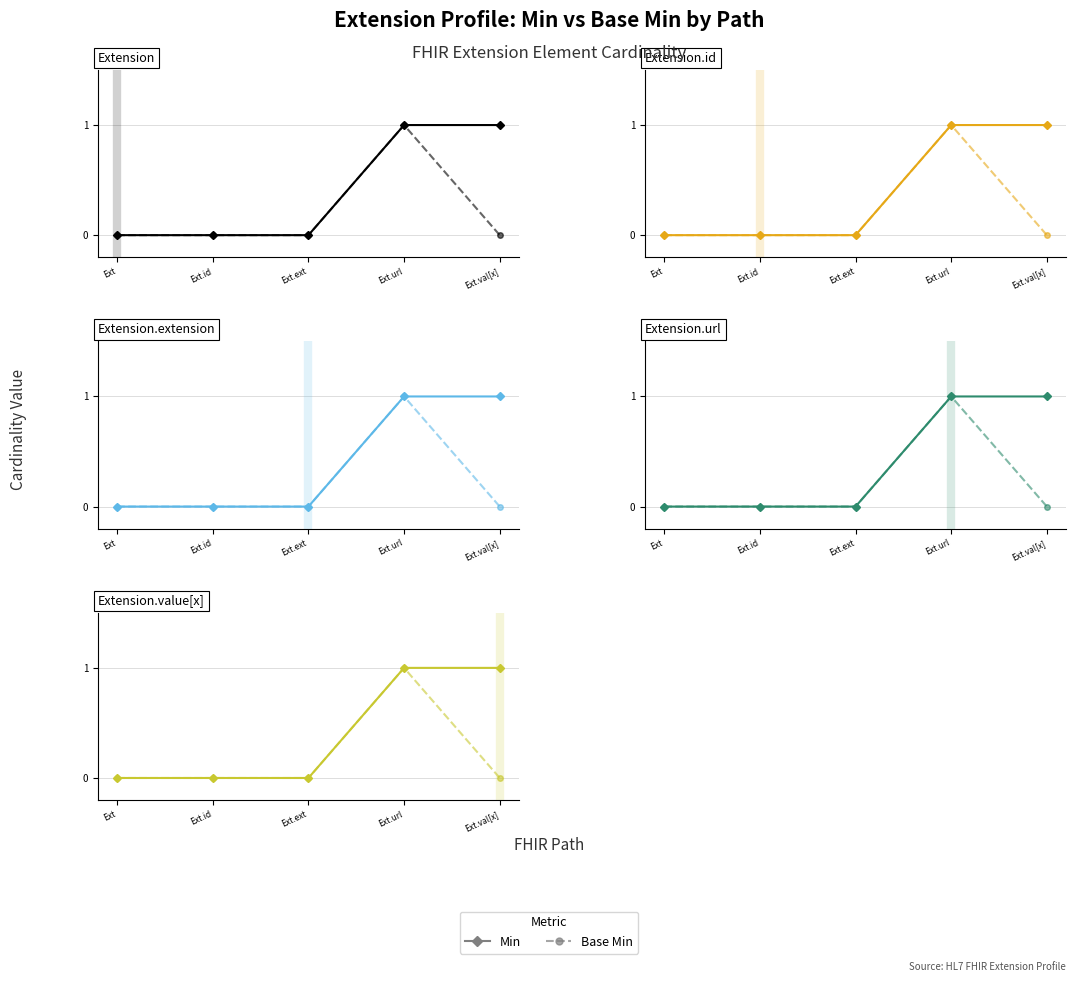

True or false: Min and Base Min cross at least once.

False